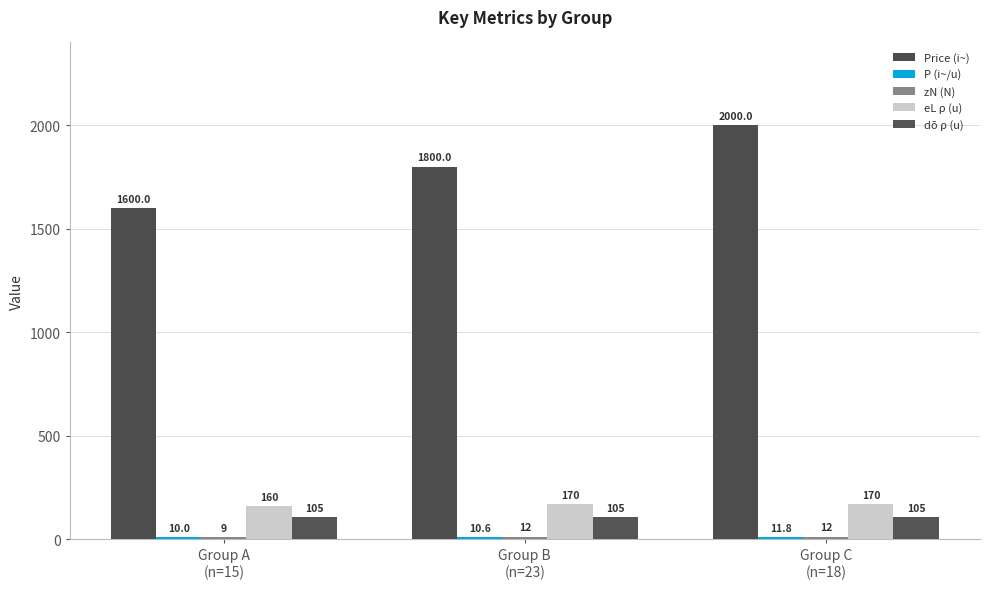

What is the sum of the eL ρ (u) values at Group B
(n=23) and Group C
(n=18)?

340.0